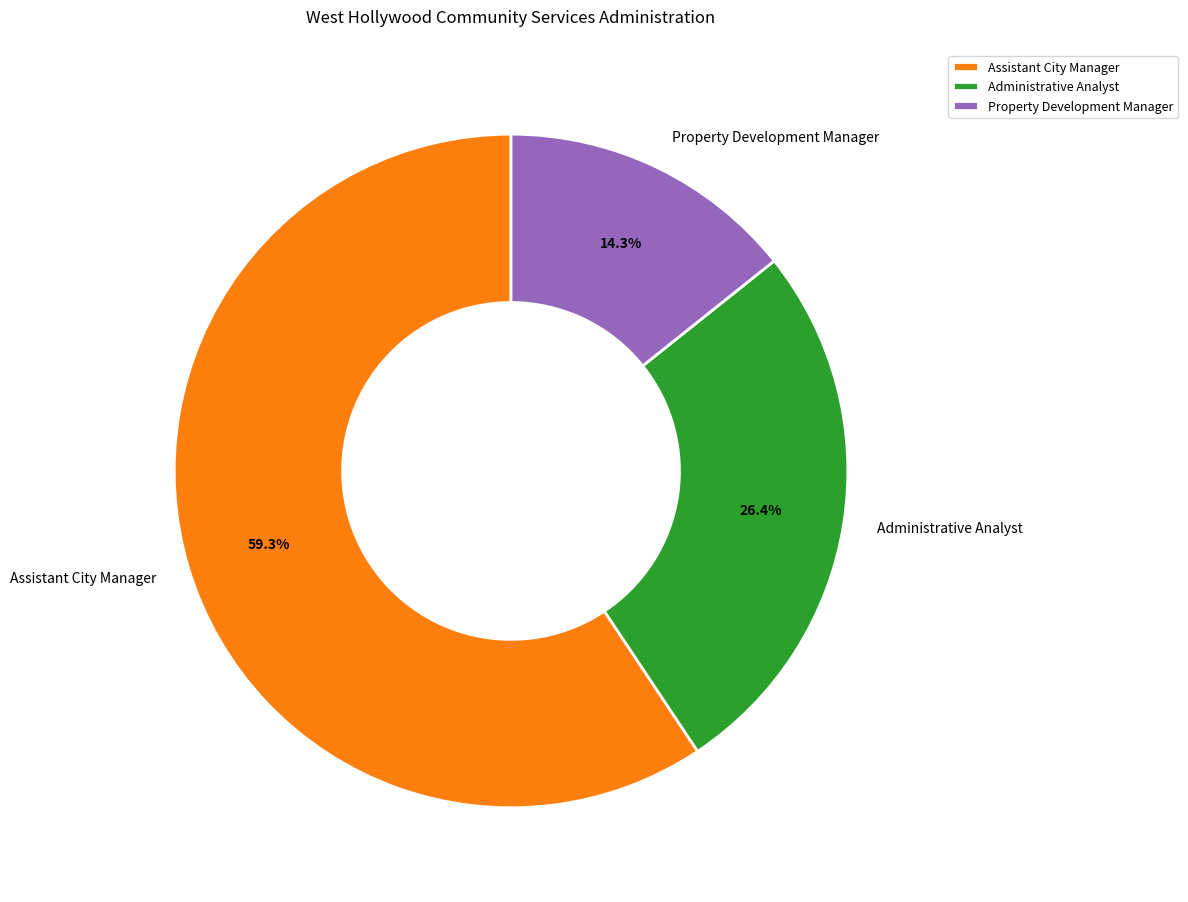

Between Property Development Manager and Administrative Analyst, which is larger?

Administrative Analyst